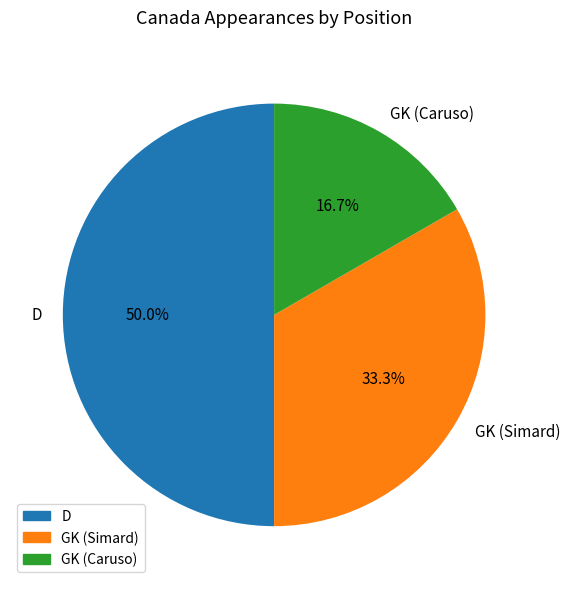

The GK (Simard) slice represents 33% of the pie. True or false?

True